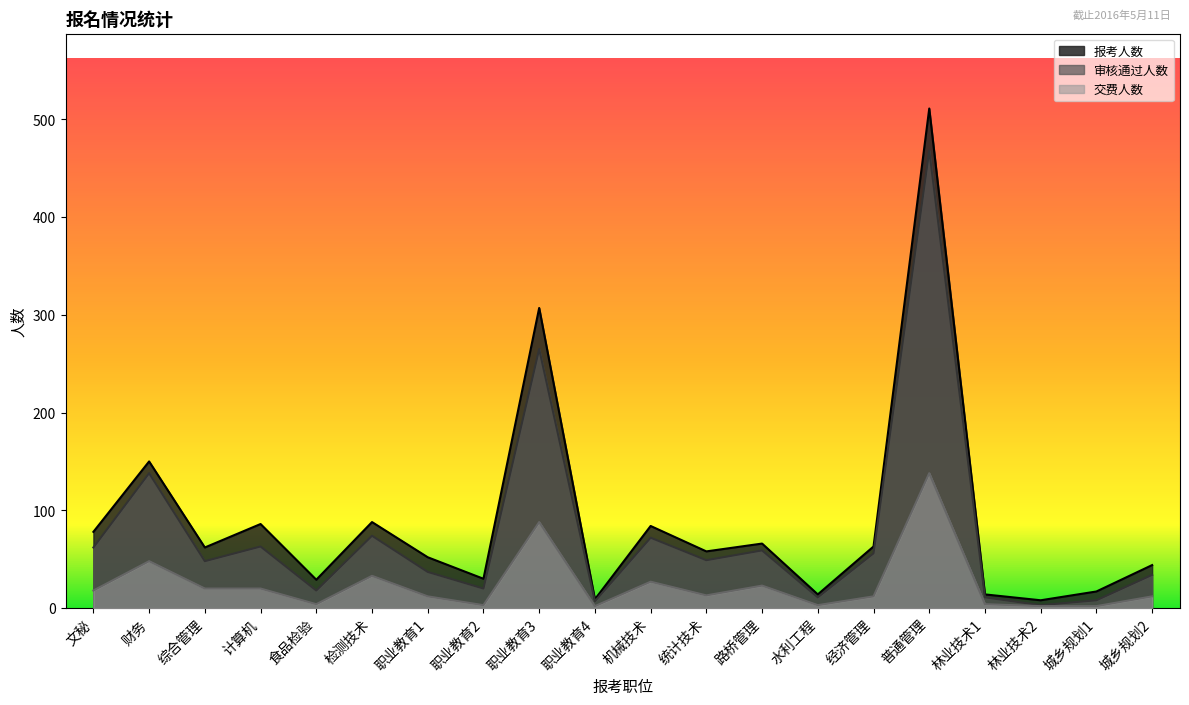

Is the value of 报考人数 at 机械技术 greater than the value of 交费人数 at 机械技术?

Yes